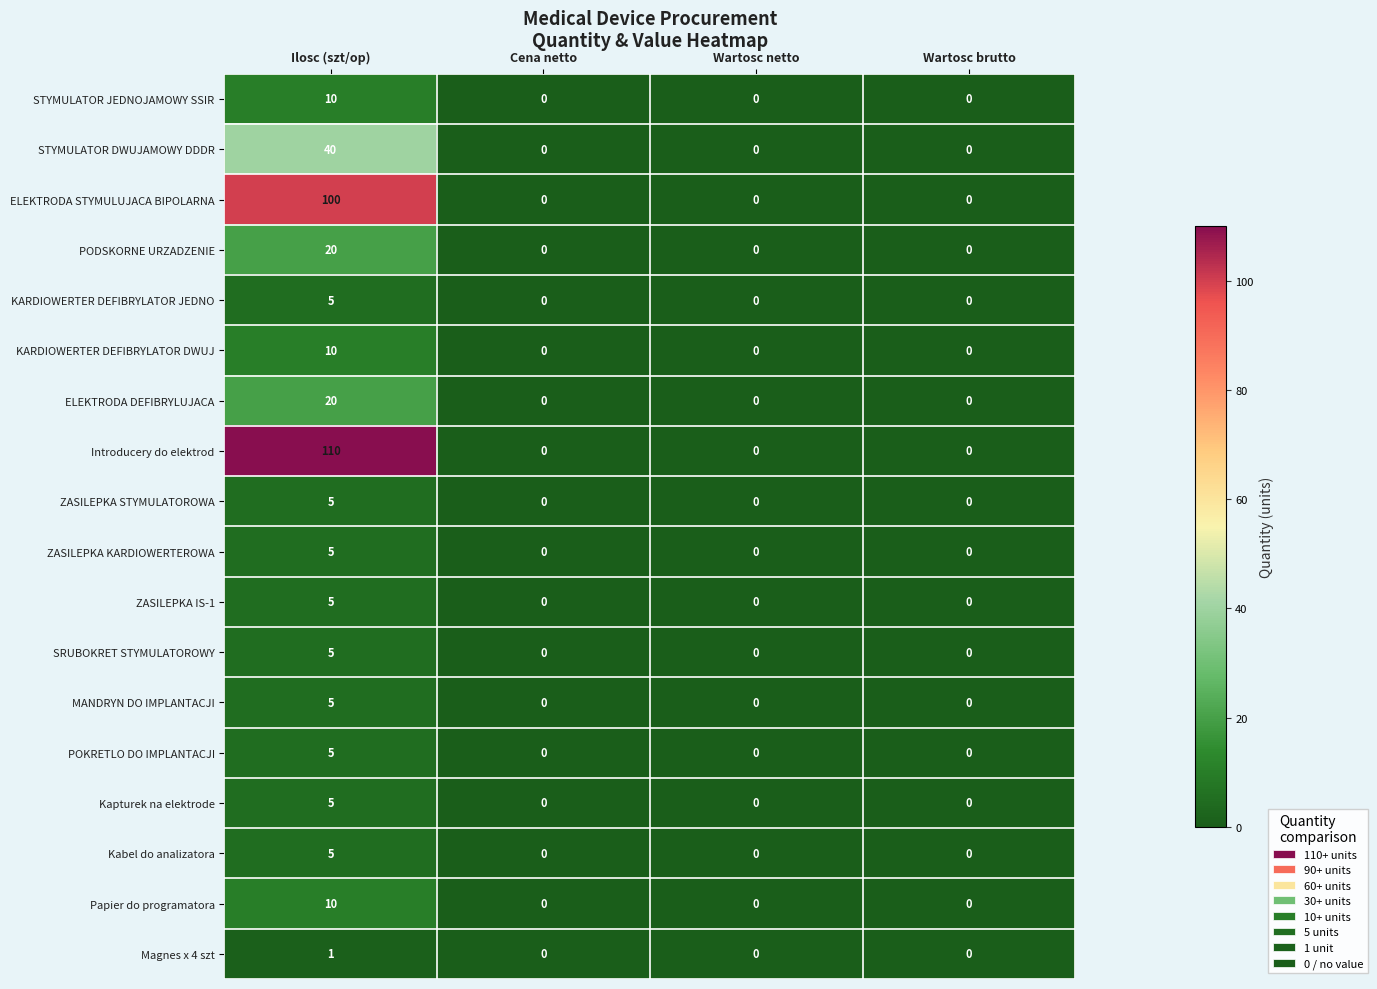

The value of ZASILEPKA KARDIOWERTEROWA at Wartosc brutto is 0. True or false?

True